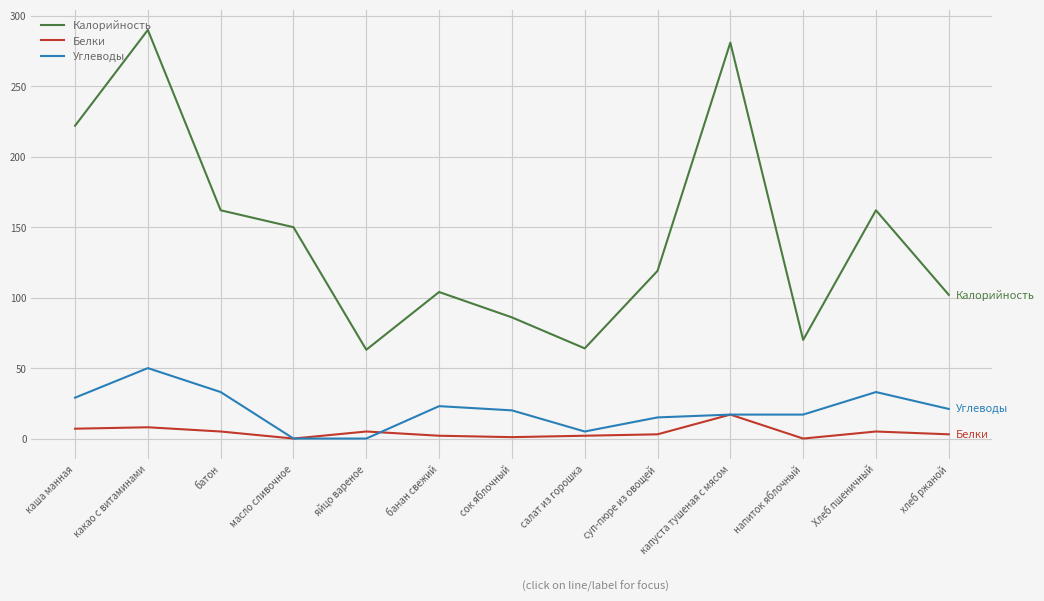

Which series has the largest total across all categories?

Калорийность